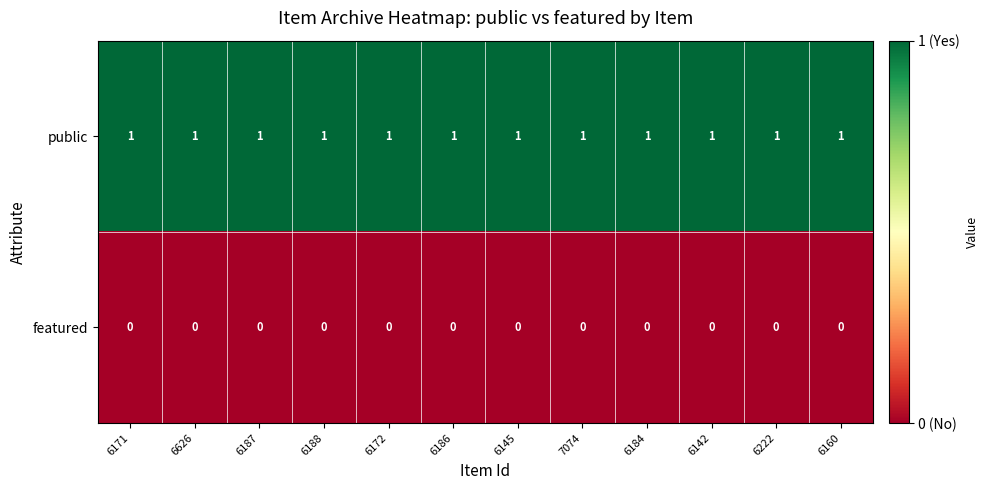

The featured series shows 0 at 6187. True or false?

True